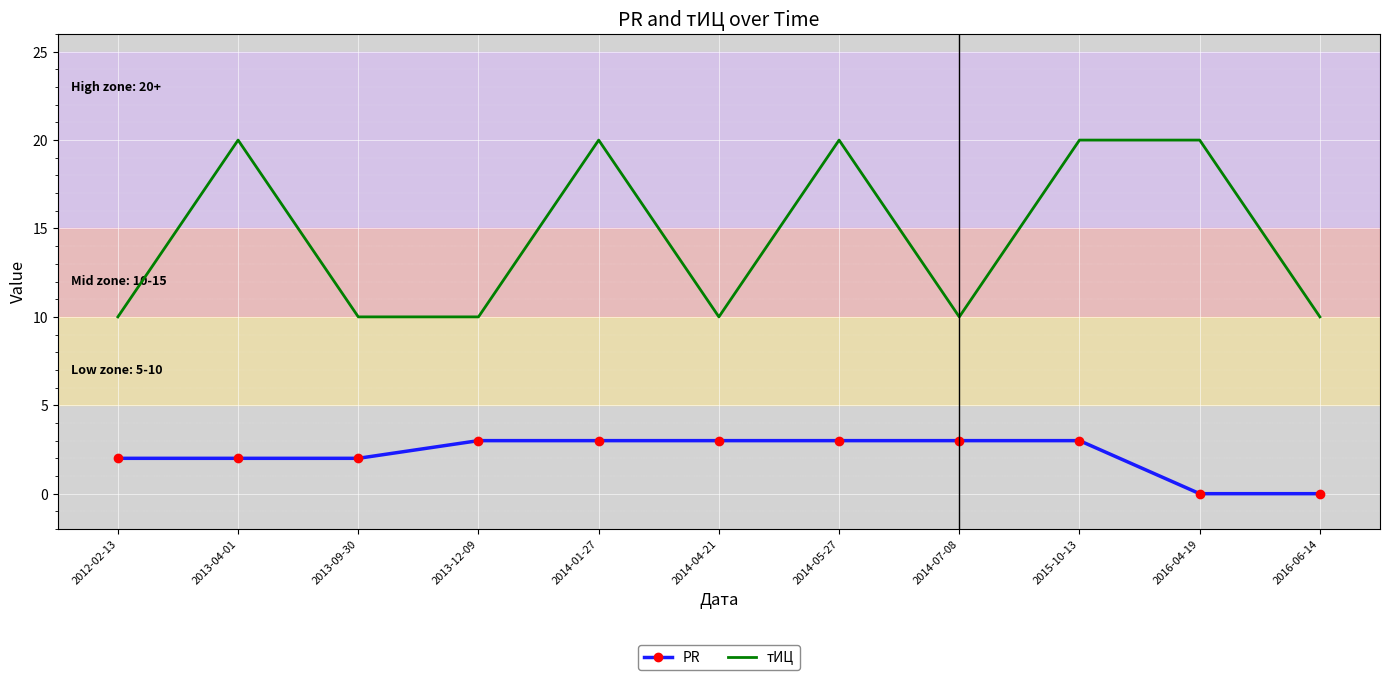

What position from the left is 2012-02-13?

1